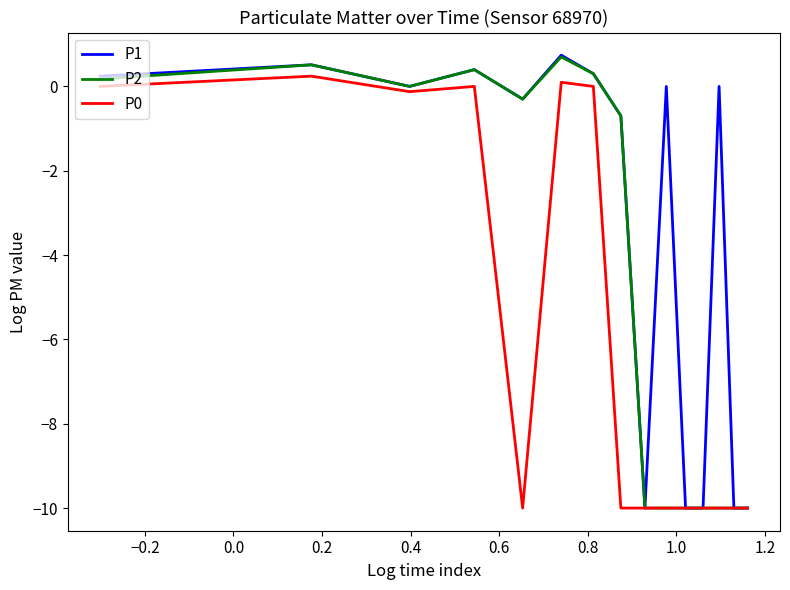

What is the lowest value of the P2 series?

-10.0